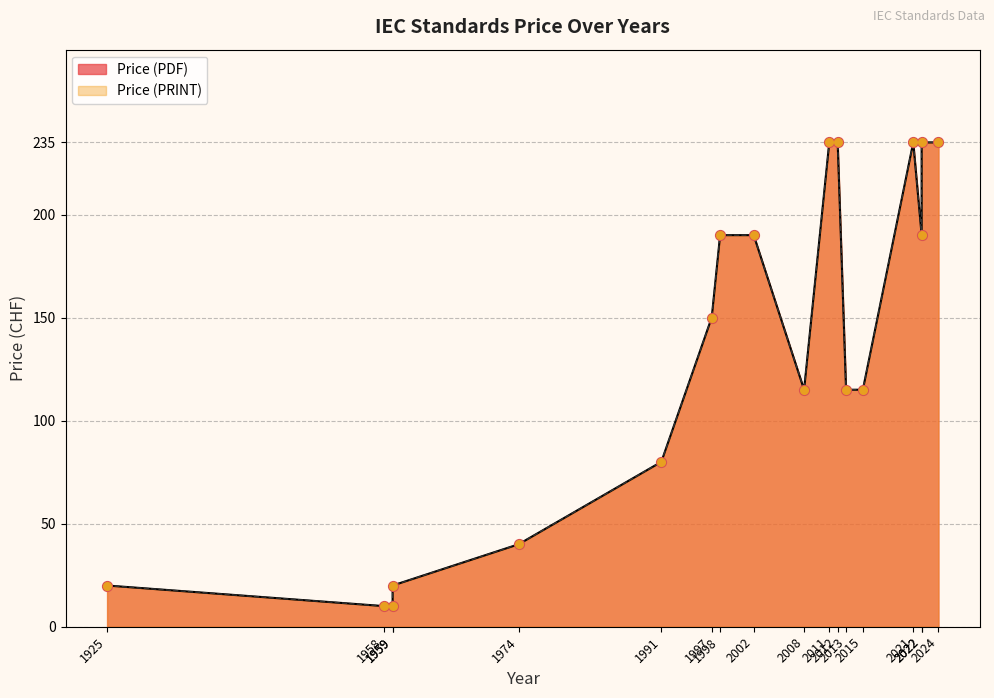

What is the total value across all series at 2015?

230